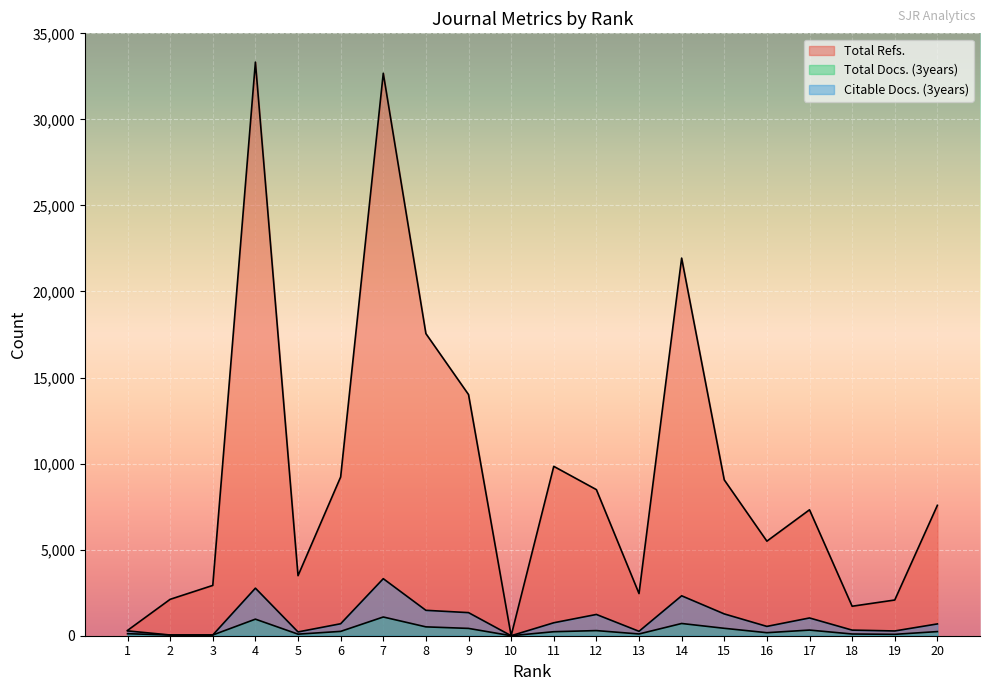

True or false: Total Docs. (3years) has a value of 48 at 5.

False